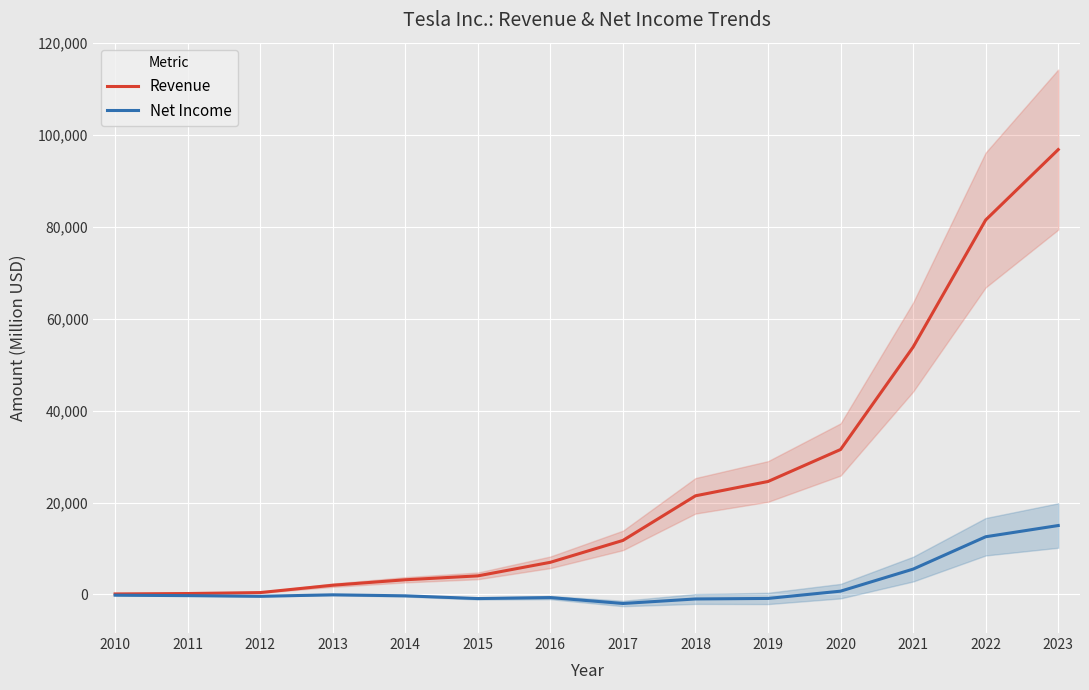

Reading left to right, list all the values displayed in this chart.

Revenue: 2010=117	2011=204	2012=413	2013=2013	2014=3198	2015=4046	2016=7000	2017=11759	2018=21461	2019=24578	2020=31536	2021=53823	2022=81462	2023=96773
Net Income: 2010=-154	2011=-254	2012=-396	2013=-74	2014=-294	2015=-889	2016=-675	2017=-1961	2018=-976	2019=-862	2020=721	2021=5519	2022=12556	2023=14997